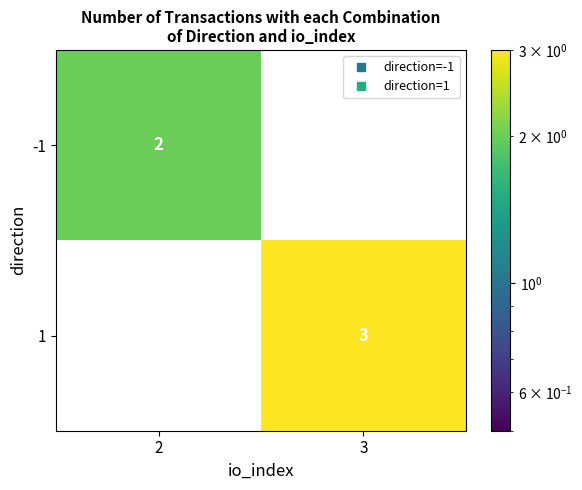

Reading left to right, list all the values displayed in this chart.

-1: 2	0
1: 0	3